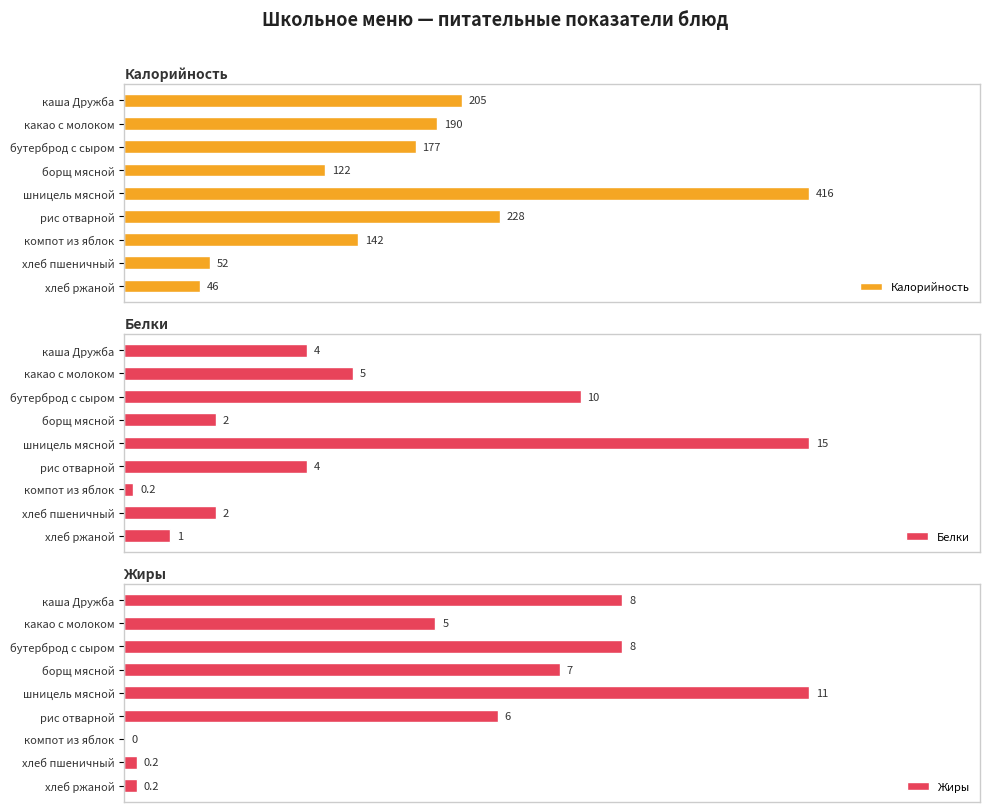

List the labels in order of Калорийность value, smallest first.

хлеб ржаной, хлеб пшеничный, борщ мясной, компот из яблок, бутерброд с сыром, какао с молоком, каша Дружба, рис отварной, шницель мясной